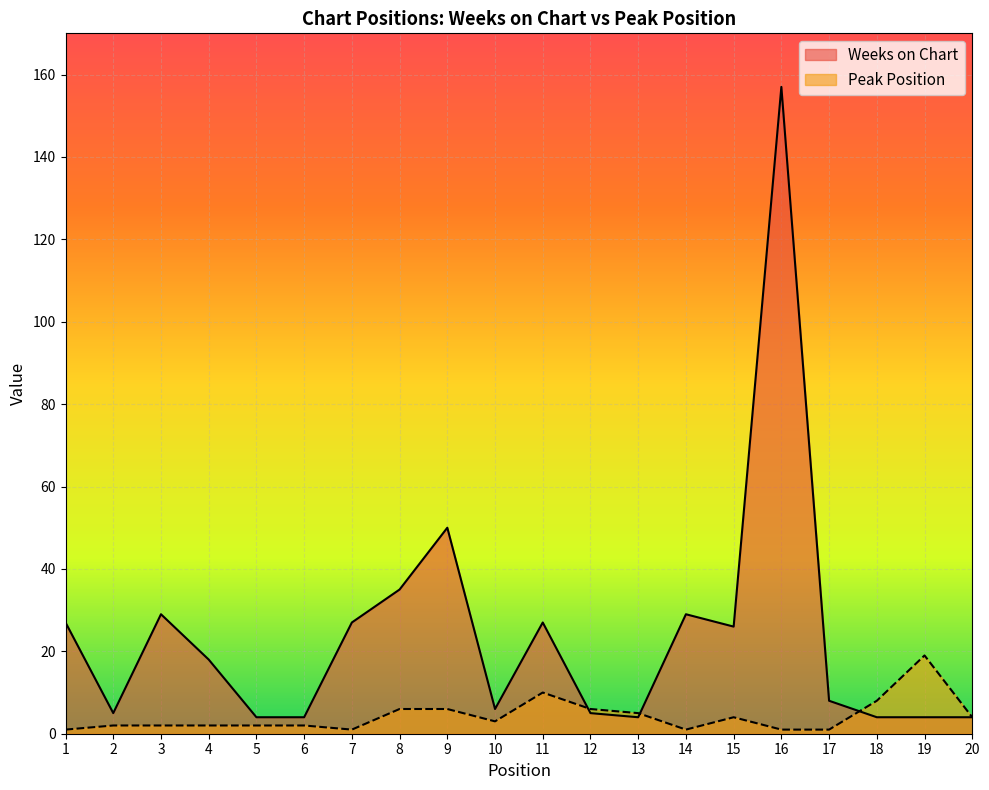

What is the value of the Weeks on Chart point at the 8th from the left?

35